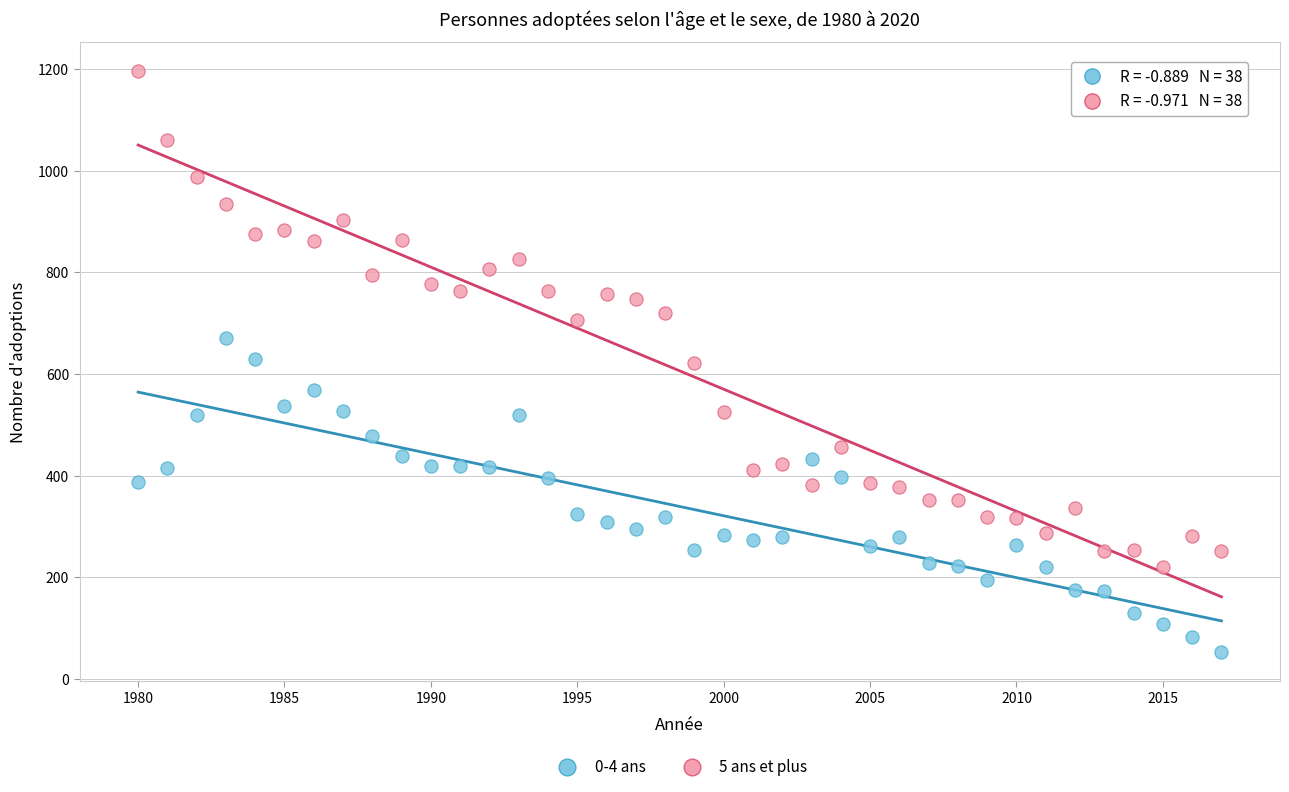

What is the X range (max minus min) for the scatter plot?

37